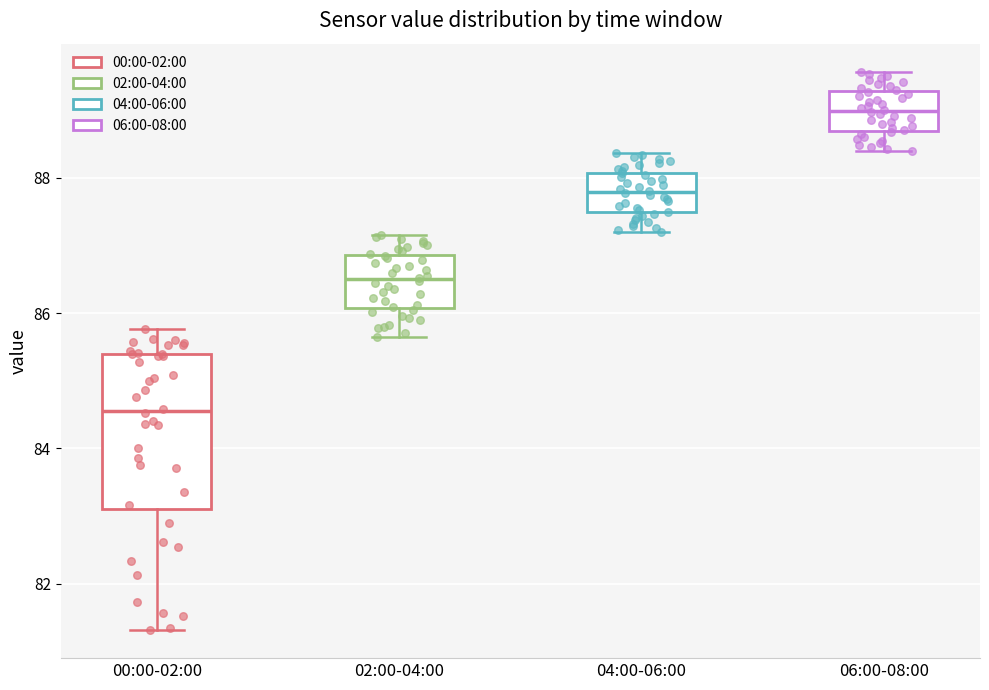

Which box's median line is the lowest?

00:00-02:00